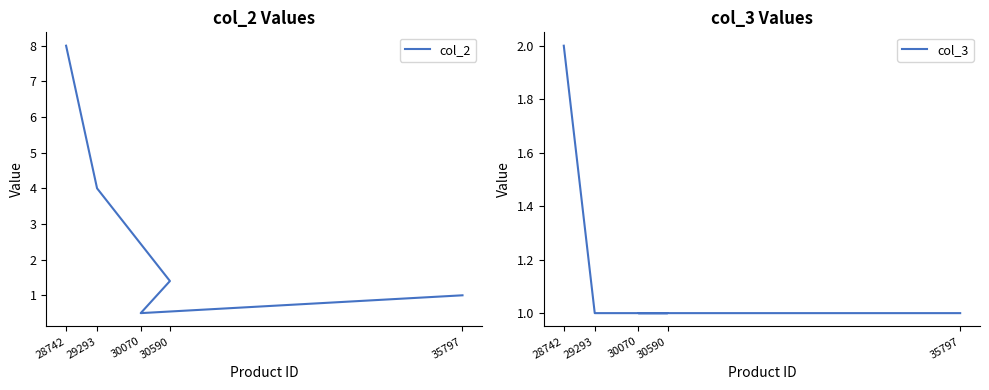

At which label is col_3 closest to 1?

29293